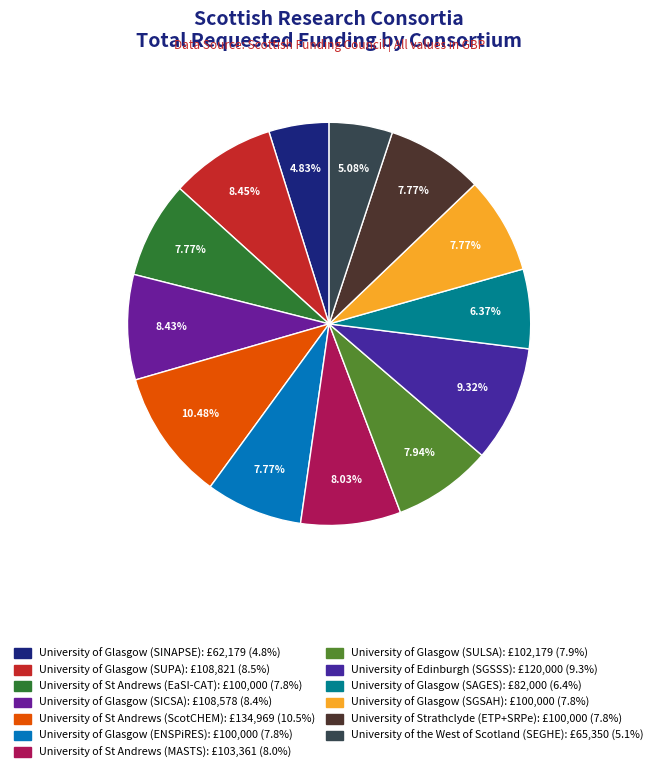

What percentage is NOT represented by University of Glasgow (SAGES)?

93.6%